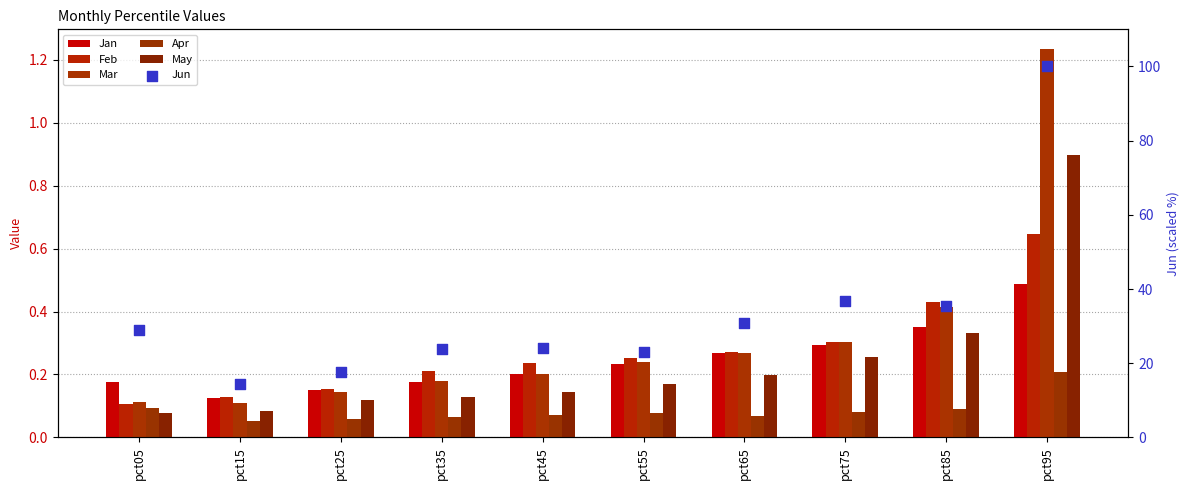

Is the value of Mar at pct25 greater than the value of May at pct45?

No